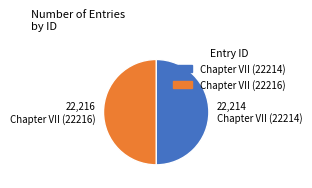

How many segments does this pie chart have?

2